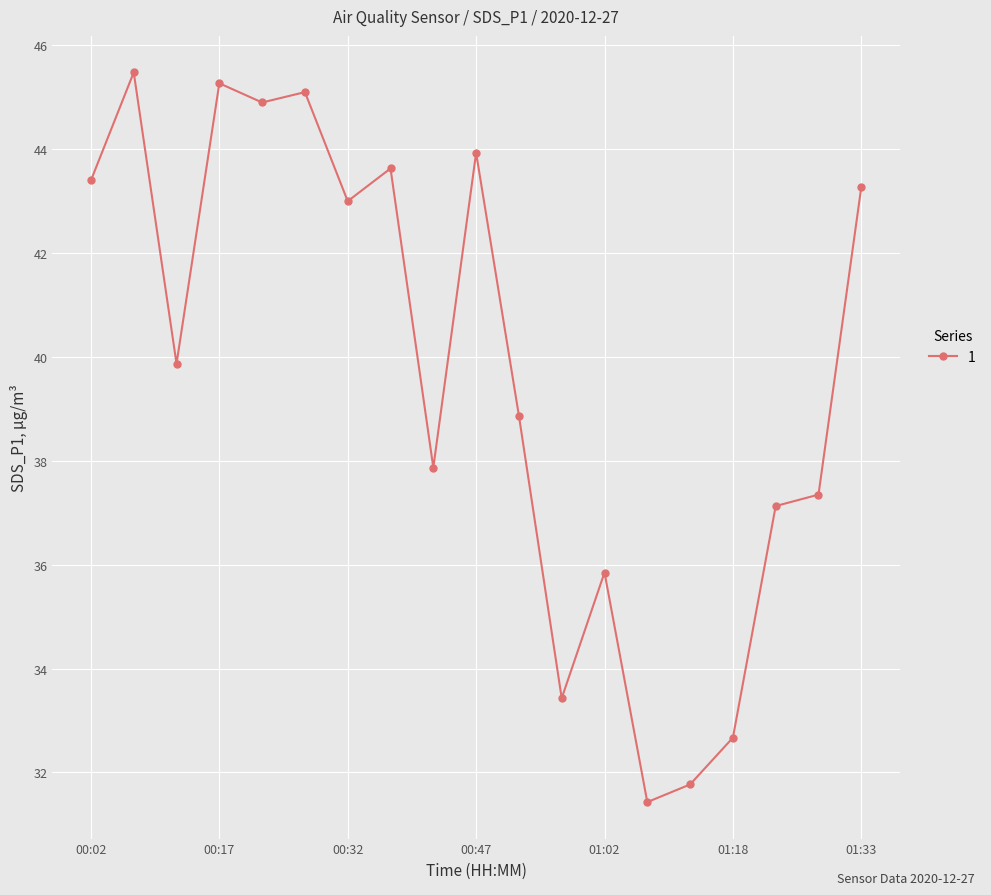

True or false: there are more than 2 points higher than both neighbors.

True